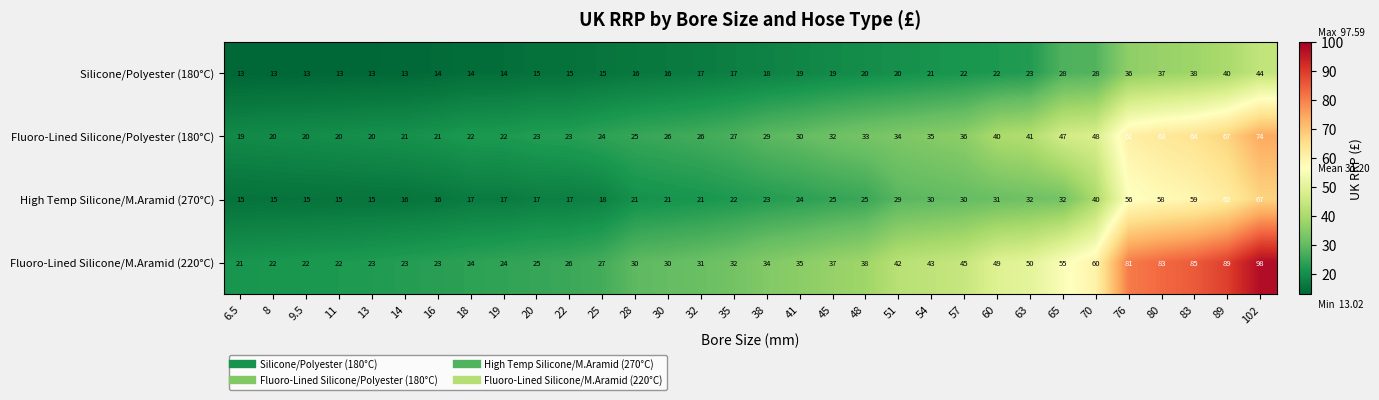

What is the approximate value of Fluoro-Lined Silicone/M.Aramid (220°C) at 8, to the nearest 5?

20